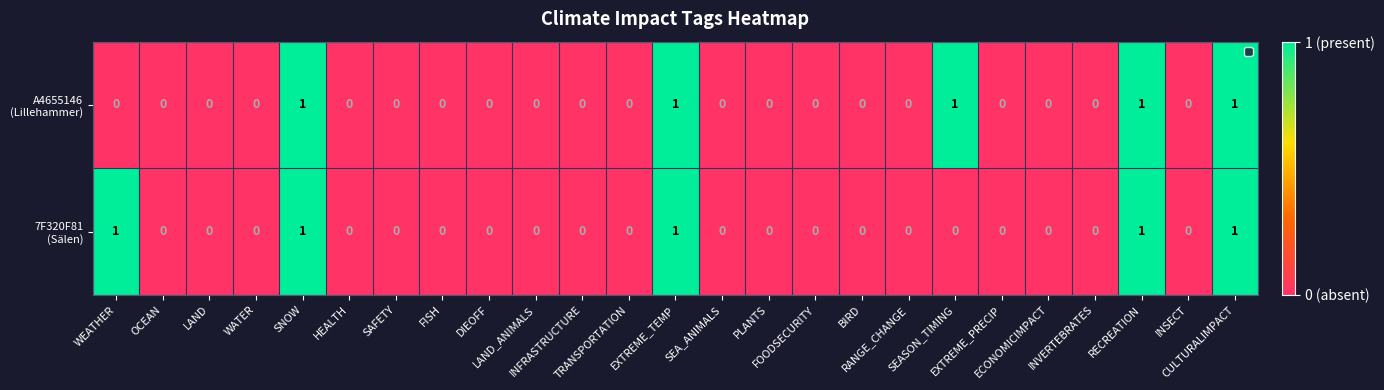

How many distinct data groups are displayed?

2